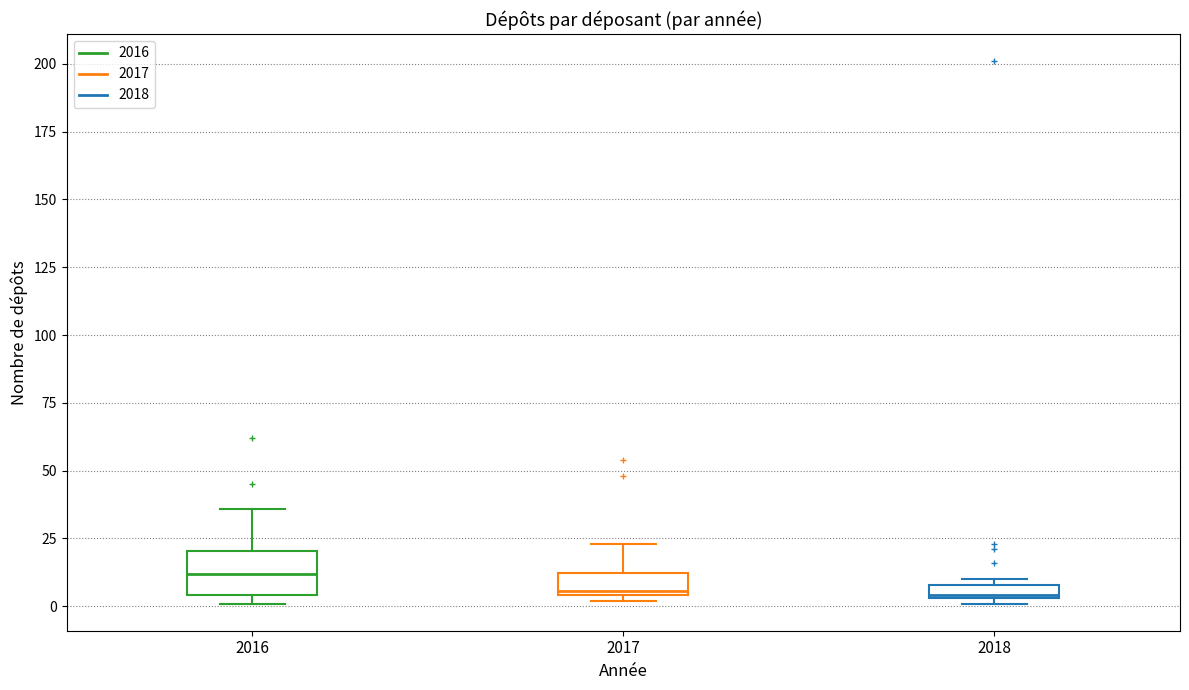

Which box has the highest median line?

2016